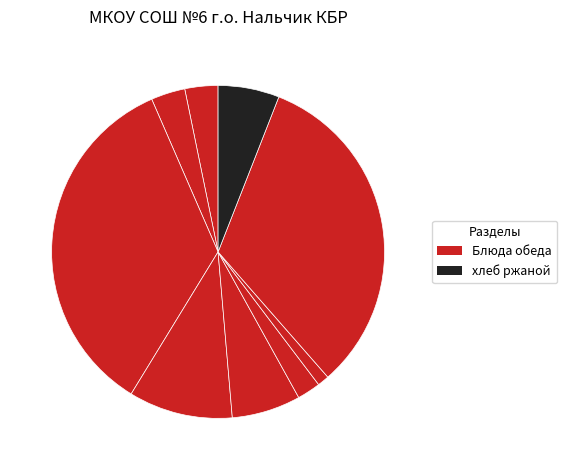

To the nearest percent, what is the difference between the largest and smallest slice percentages?

34%